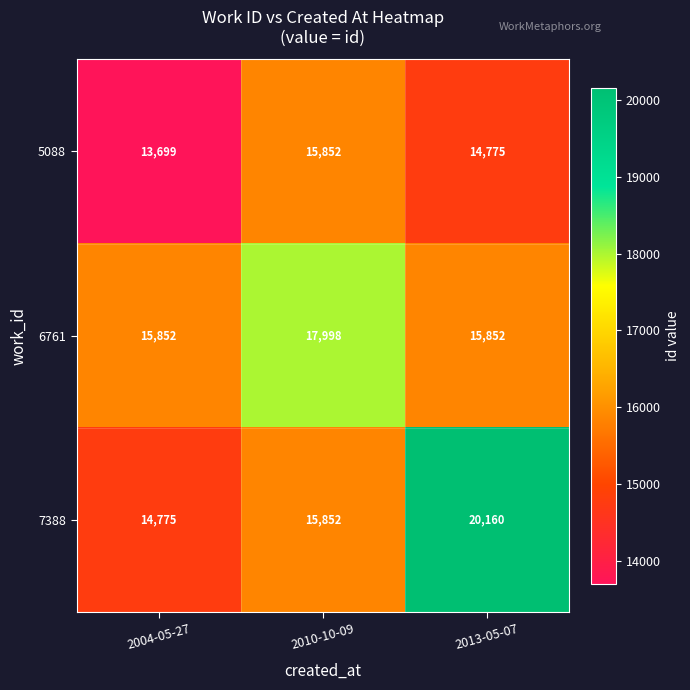

What is the total value across all series at 2004-05-27?

44326